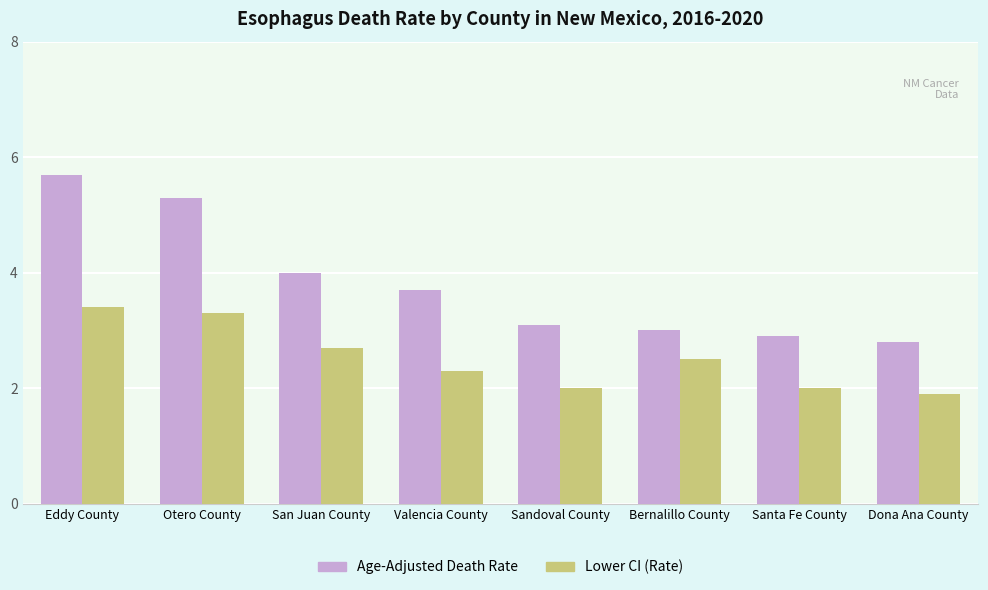

Is it true that Age-Adjusted Death Rate equals 4.5 at Sandoval County?

False